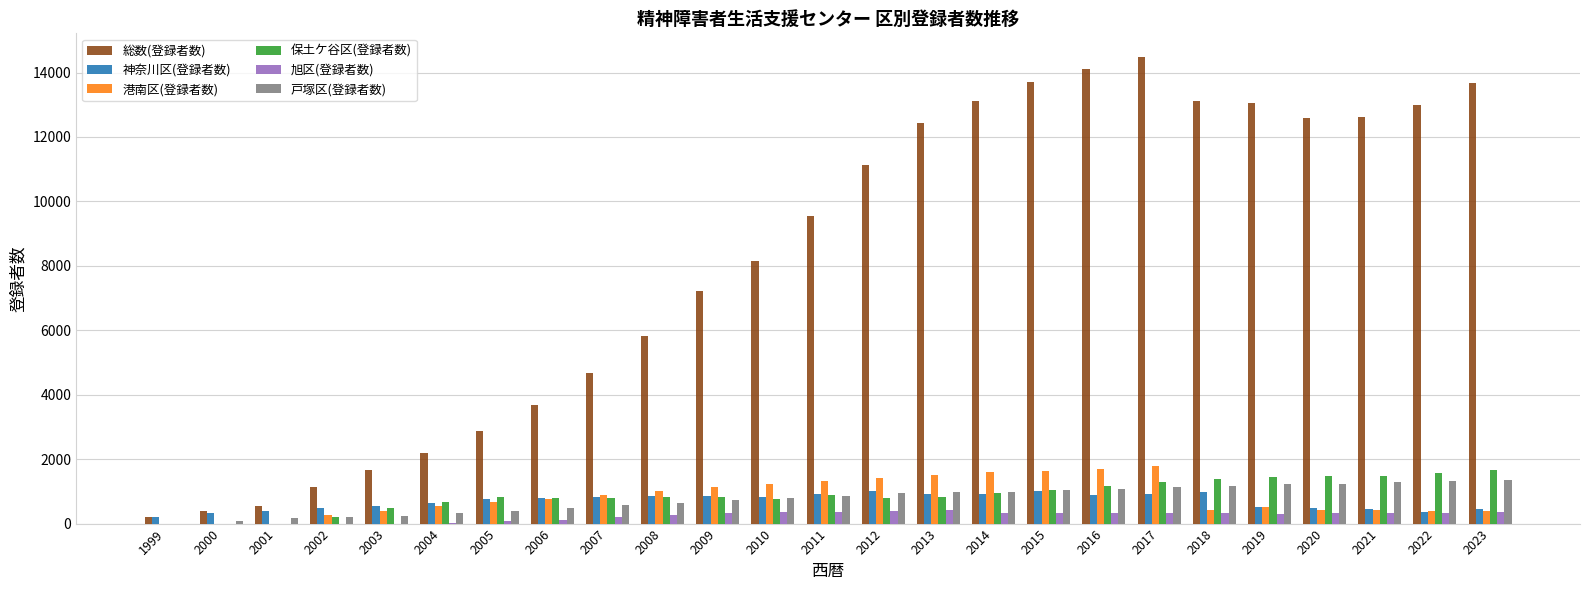

Is it true that 旭区(登録者数) equals 25 at 2004?

True